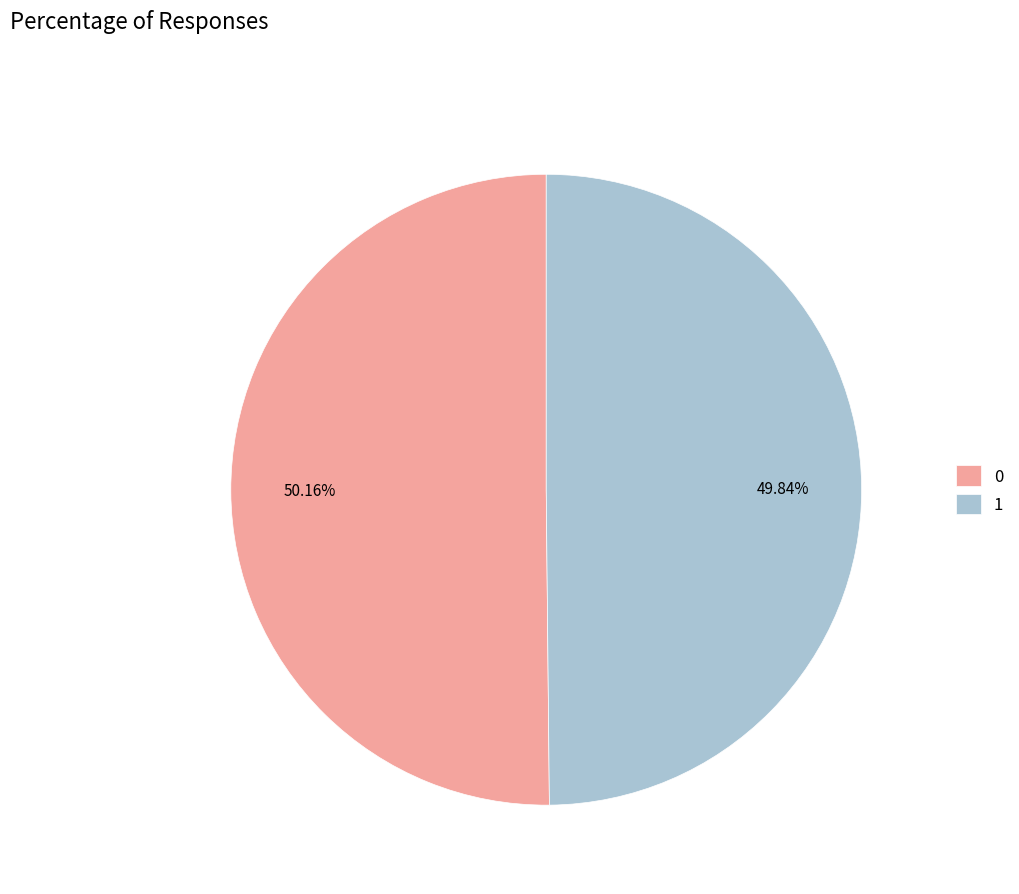

How many slices are in this pie chart?

2